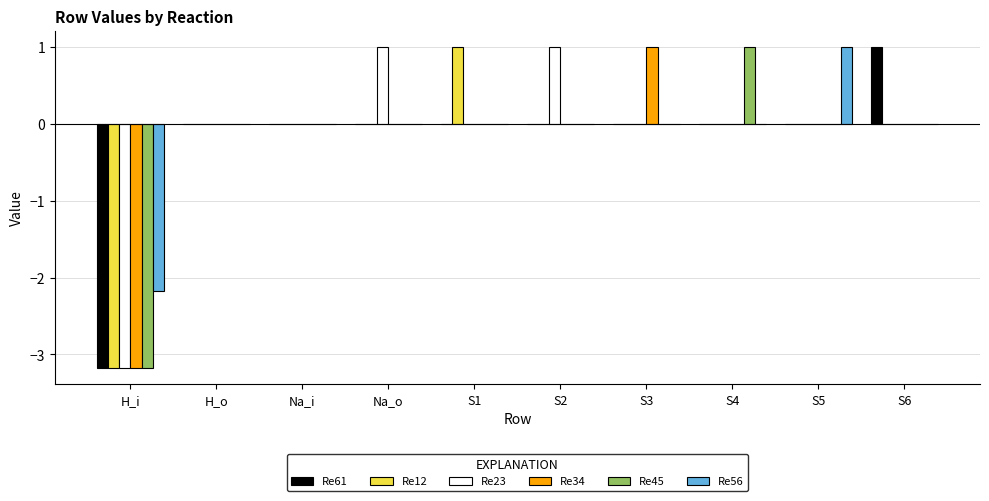

How many series are shown in this chart?

6